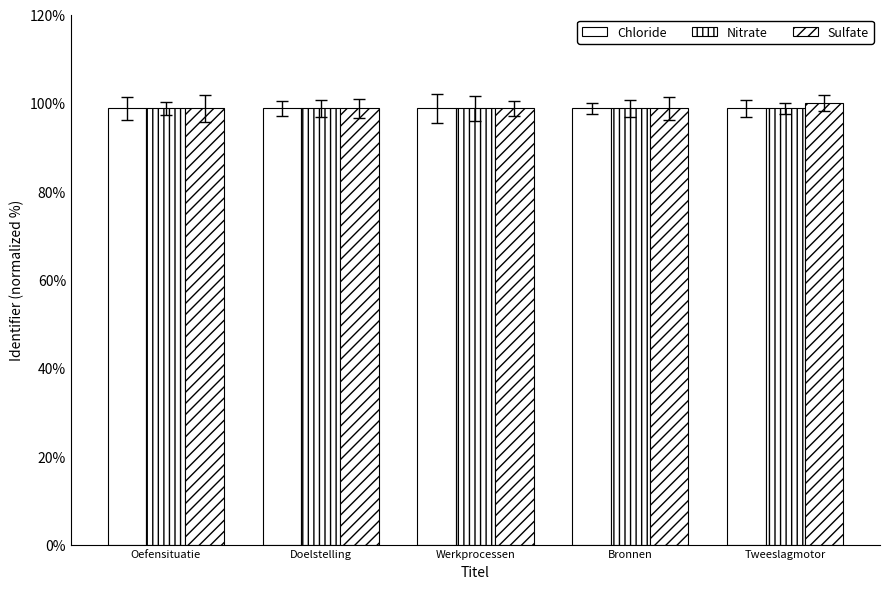

Which series has the largest total across all categories?

Sulfate